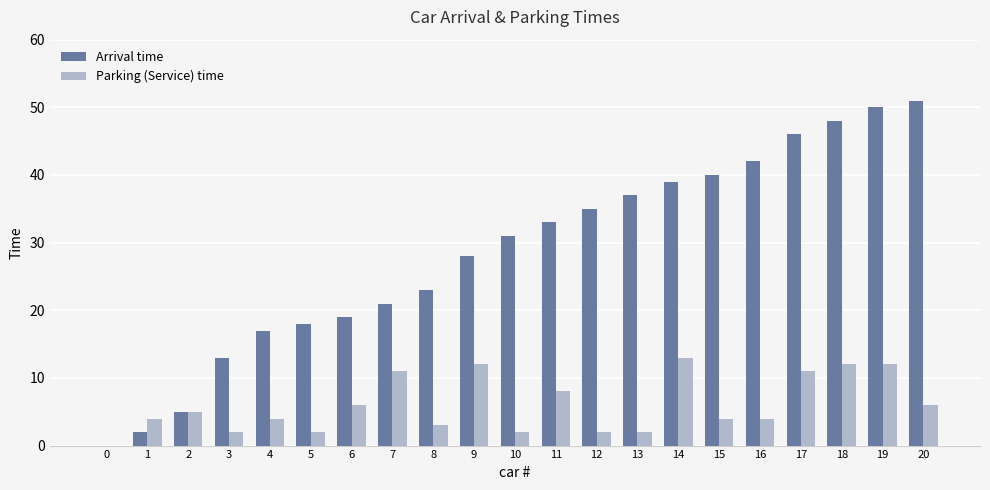

Which series changed the most between 8 and 13?

Arrival time